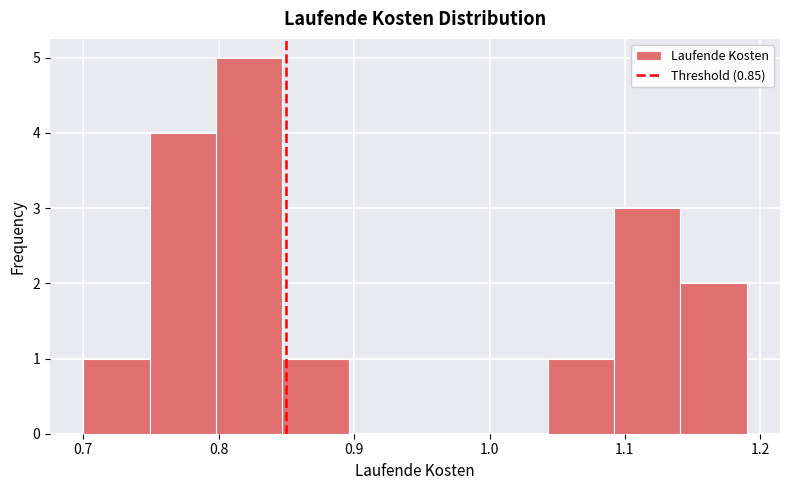

Reading left to right, list every bar in this chart as the range it spans on the x-axis followed by its height. Neither the bar edges nor the heights are printed on the chart, so give them approximately, as read against the axes.

0.700 to 0.749: 1
0.749 to 0.798: 4
0.798 to 0.847: 5
0.847 to 0.896: 1
0.896 to 0.945: 0
0.945 to 0.994: 0
0.994 to 1.043: 0
1.043 to 1.092: 1
1.092 to 1.141: 3
1.141 to 1.190: 2